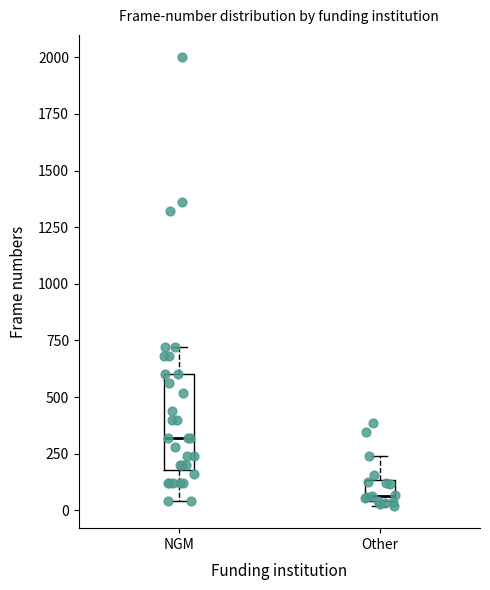

Reading left to right, transcribe this box plot: for each box, give where its median line is, the range the box spans, and where its two whiskers end, as read against the y-axis. The values are not printed on the chart, so give them approximately, as read against the axis.

NGM: median 300, box 200 to 600, whiskers 50 to 700
Other: median 50 (just above the box's lower edge), box 50 to 150, whiskers 0 to 250